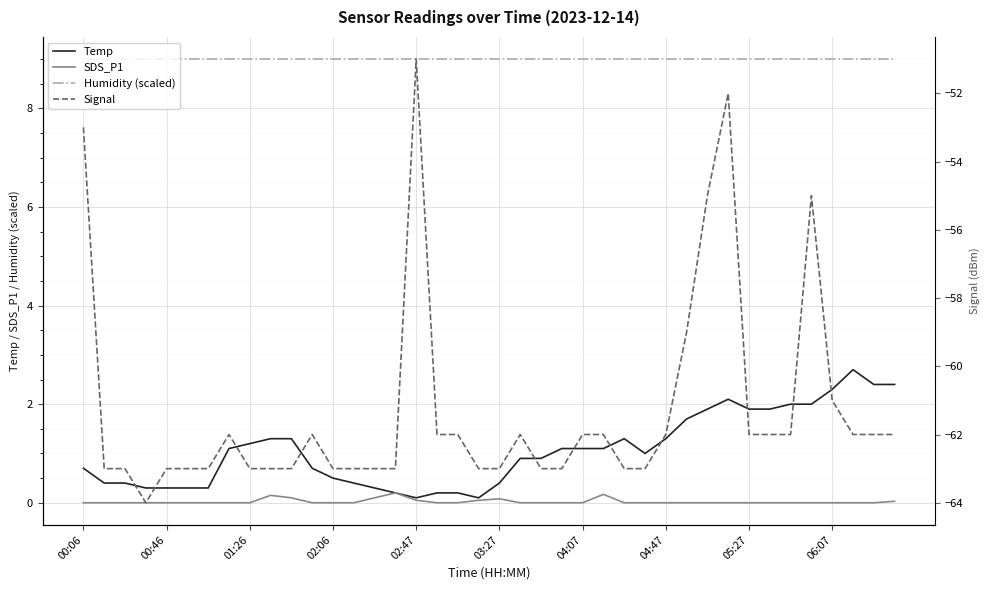

How many categories are shown in the chart?

40